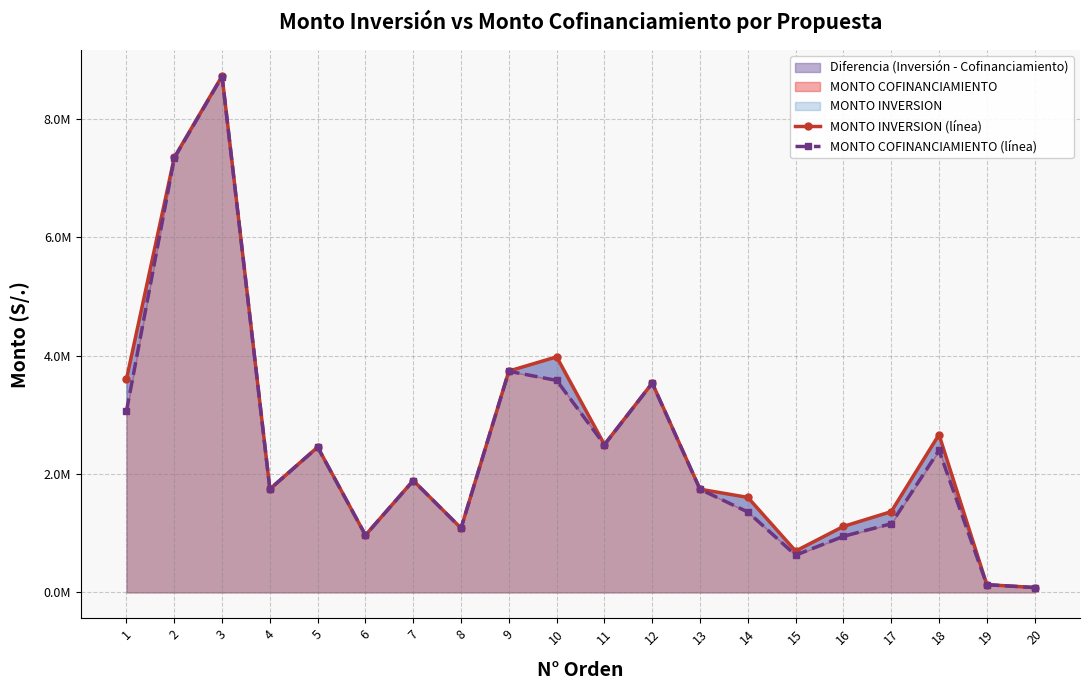

What is the sum of all MONTO INVERSION (línea) values?

50982071